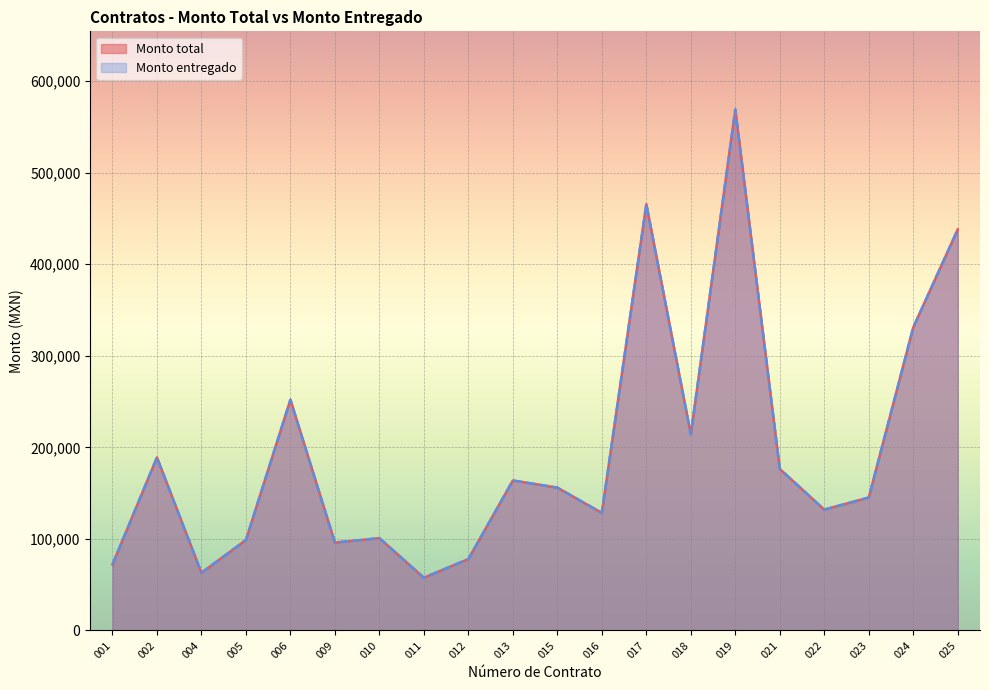

Rank the categories by Monto total value from highest to lowest.

019, 017, 025, 024, 006, 018, 002, 021, 013, 015, 023, 022, 016, 010, 005, 009, 012, 001, 004, 011